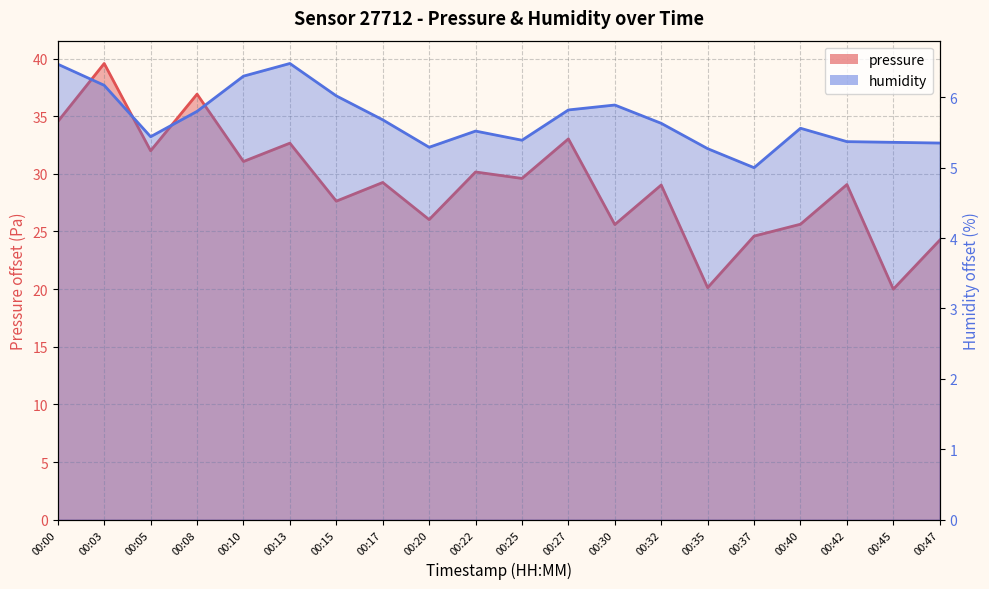

Rank the series by their maximum value, from highest to lowest.

pressure, humidity